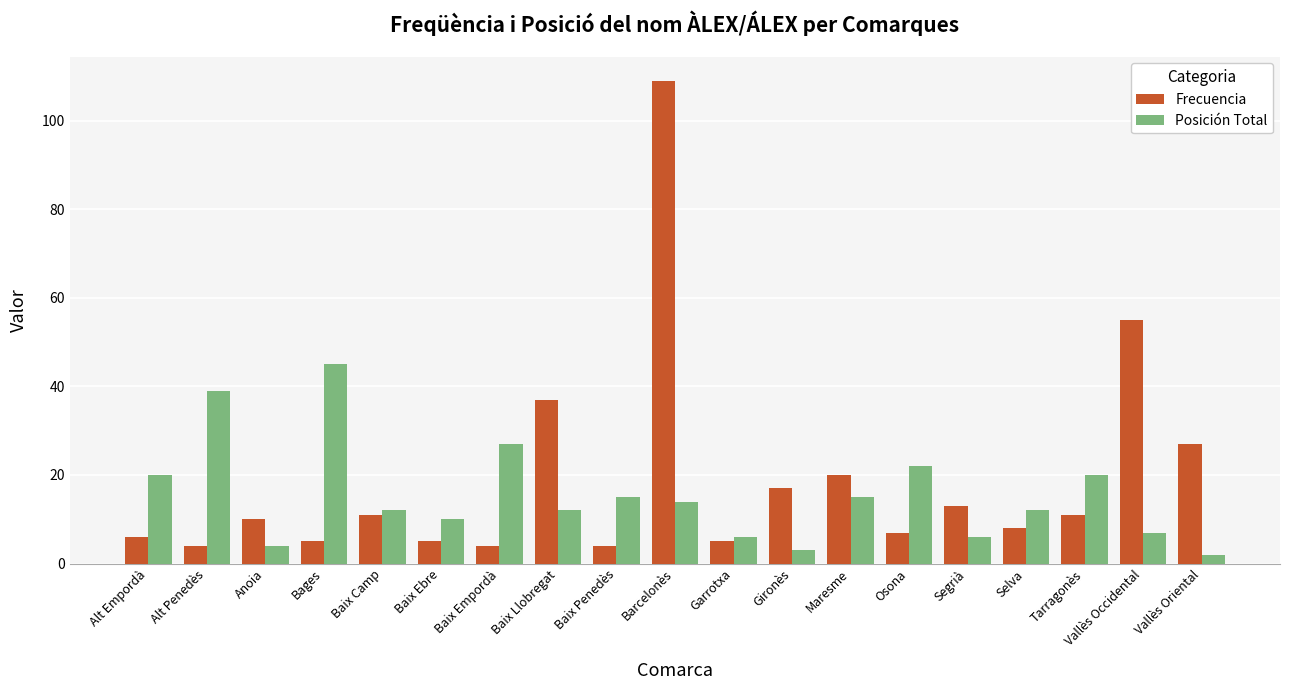

List the series in order of their overall mean, lowest first.

Posición Total, Frecuencia